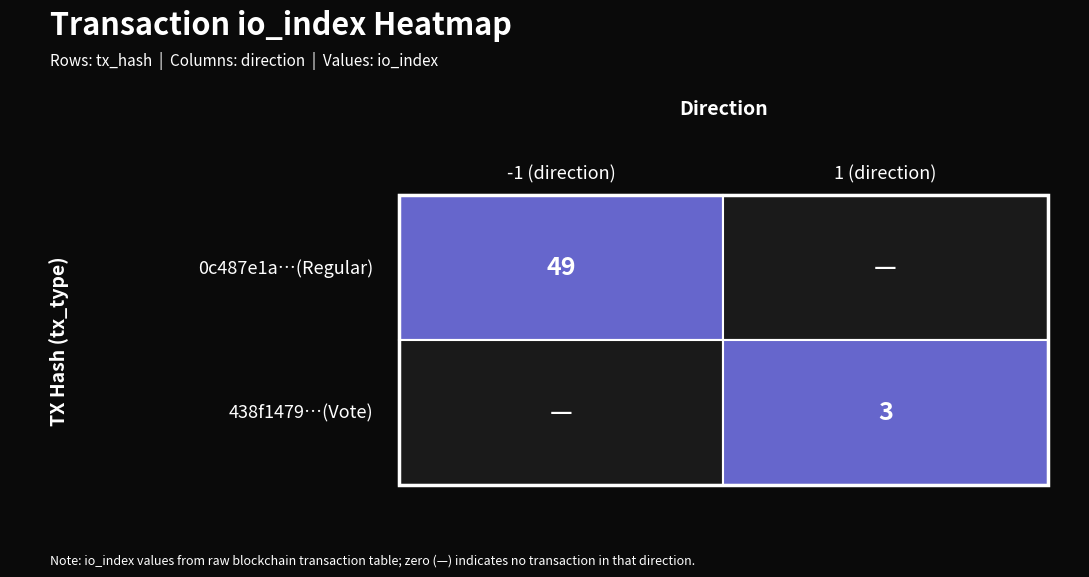

The value of 0c487e1a10d3334fc243aa2a62a62001244e7c3 at 0 is -1. True or false?

False